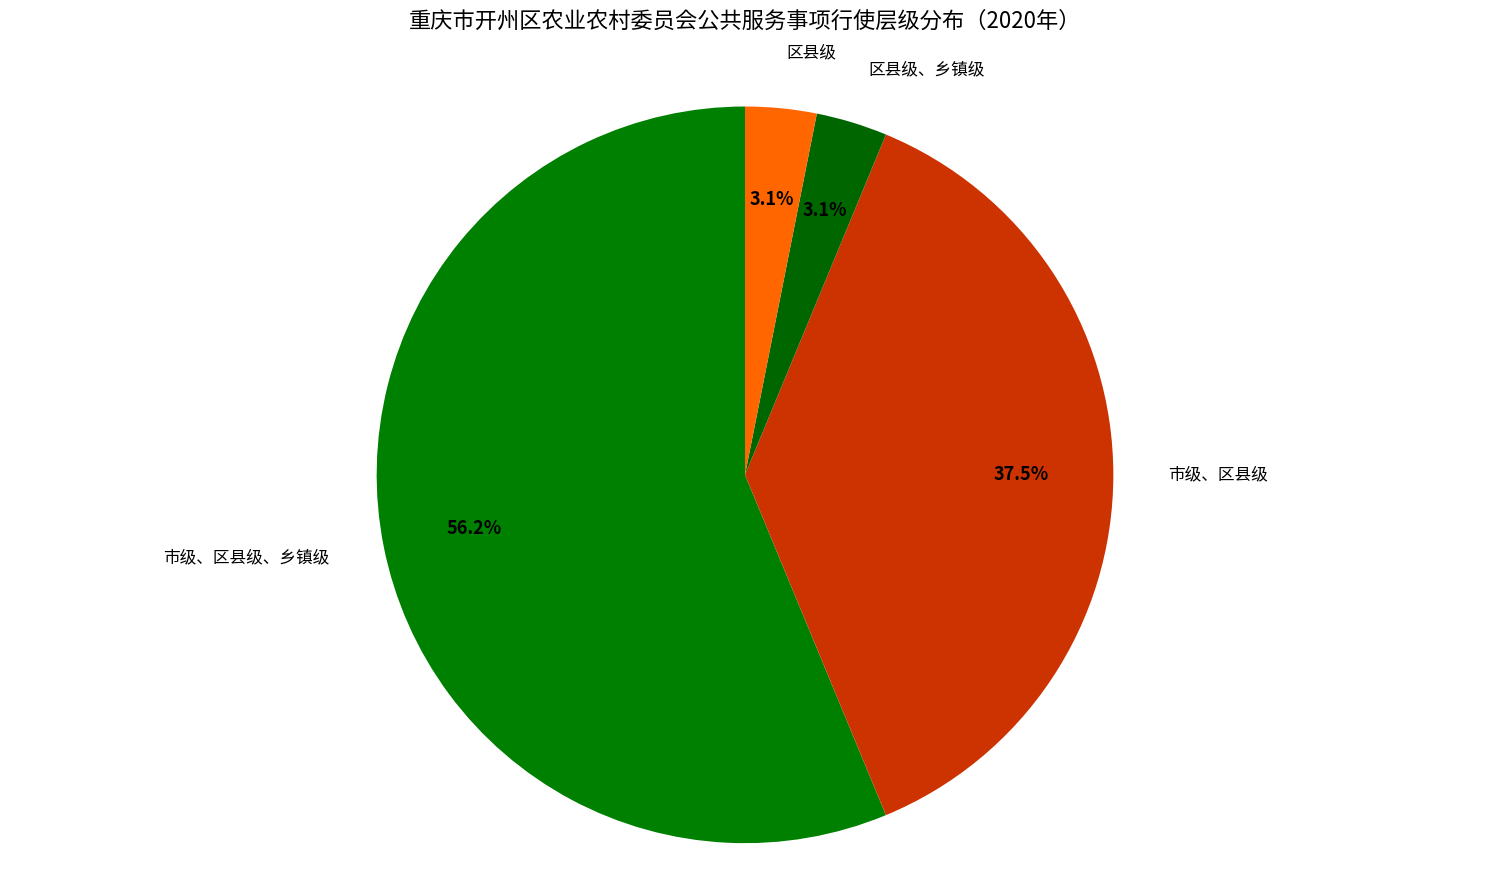

Does 市级、区县级、乡镇级 represent more than half of the total?

Yes